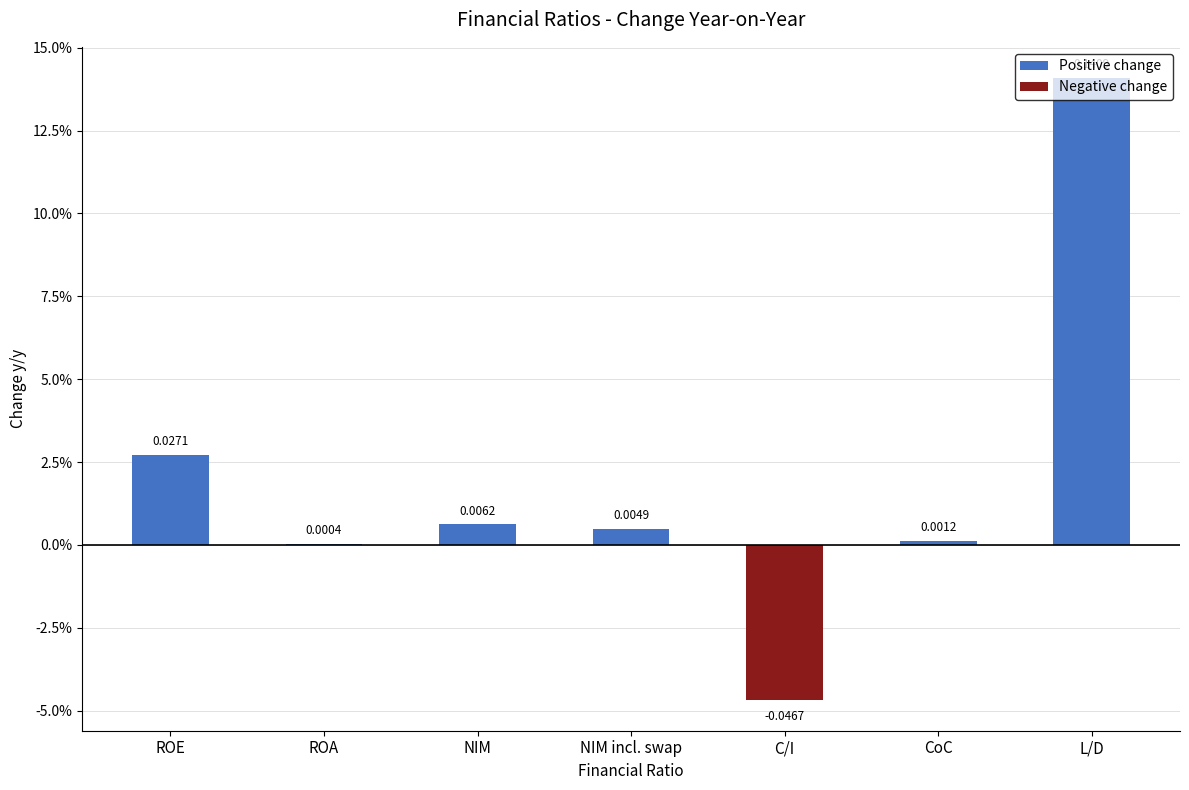

Between NIM and CoC, which series saw the biggest shift?

Positive change